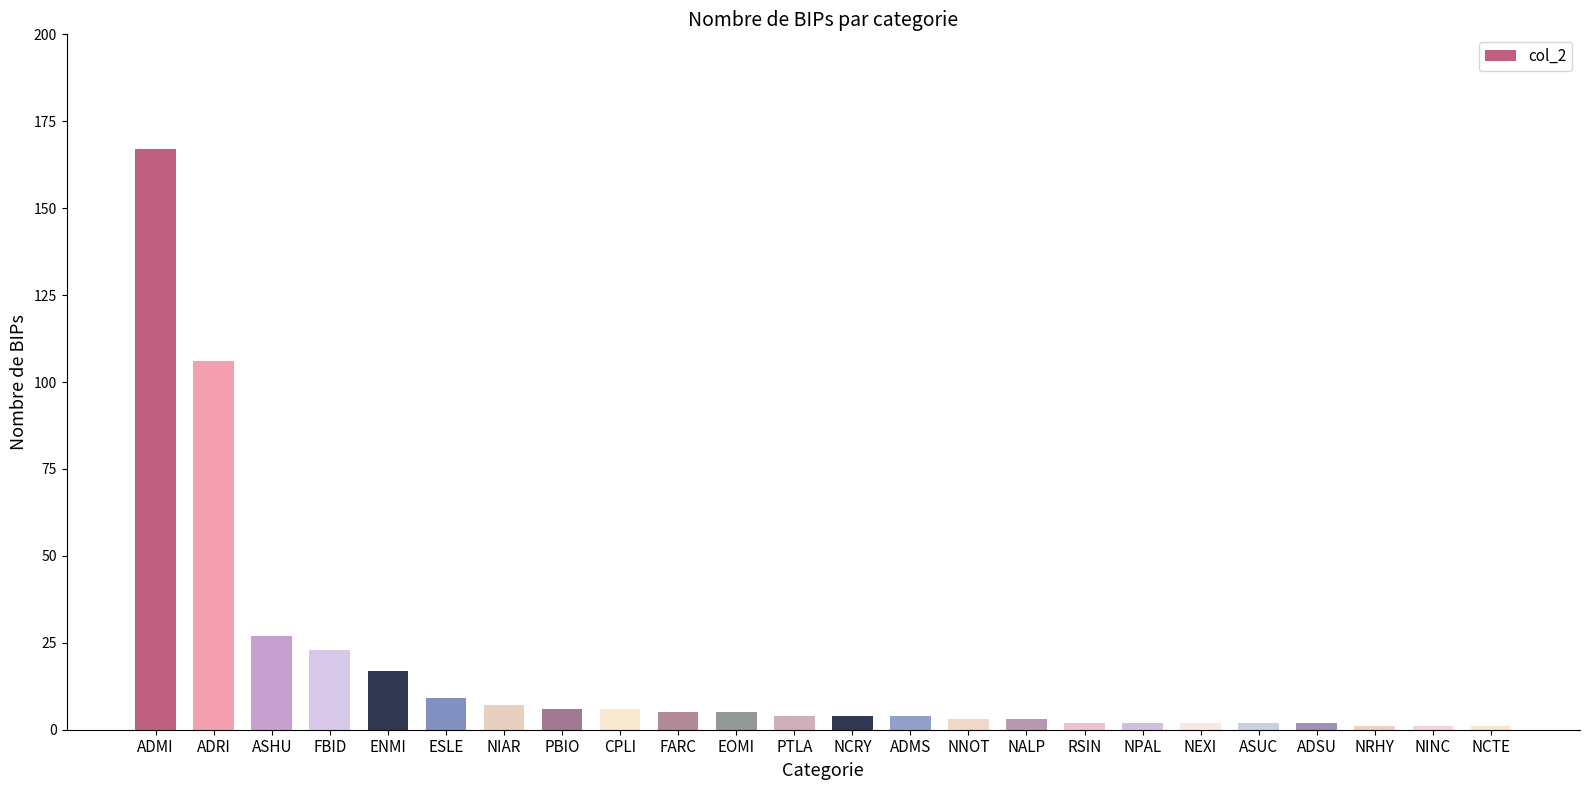

How many bars are there in total?

24